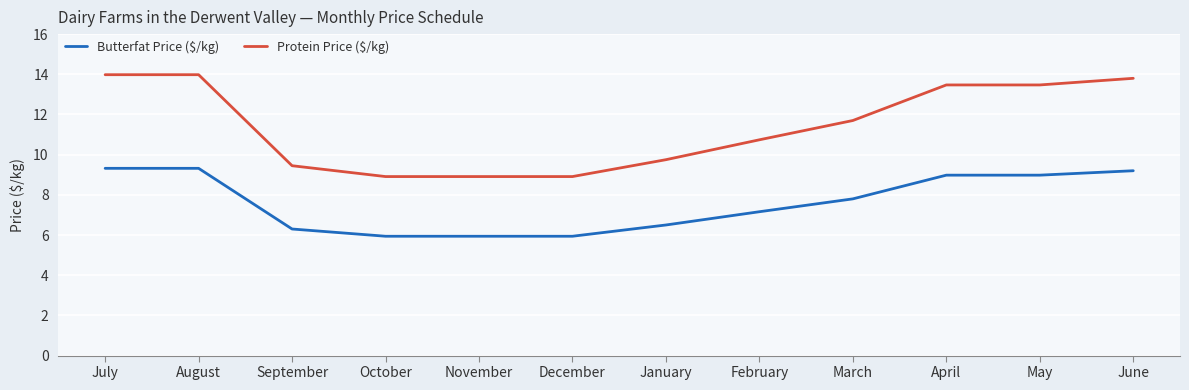

Which series changed the most between July and December?

Protein Price ($/kg)